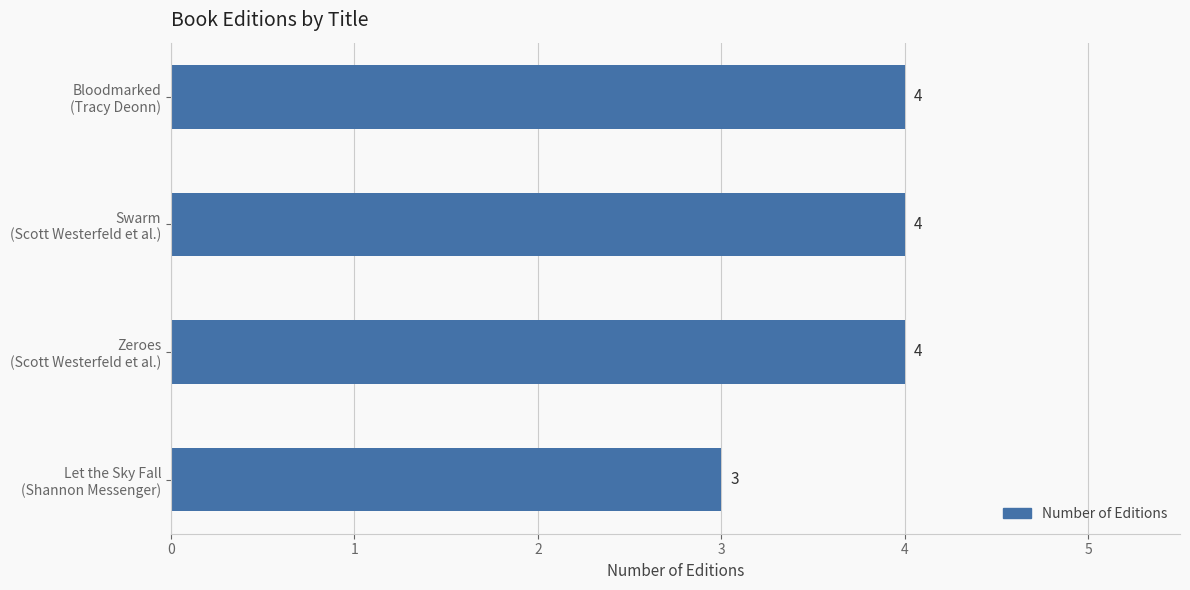

How many values are between 4 and 5?

3